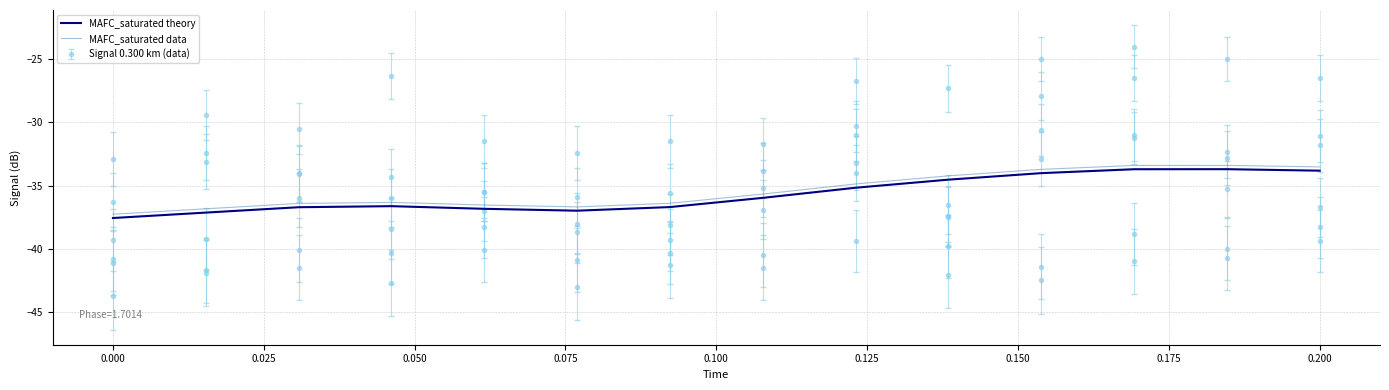

Does the chart have visible grid lines?

Yes